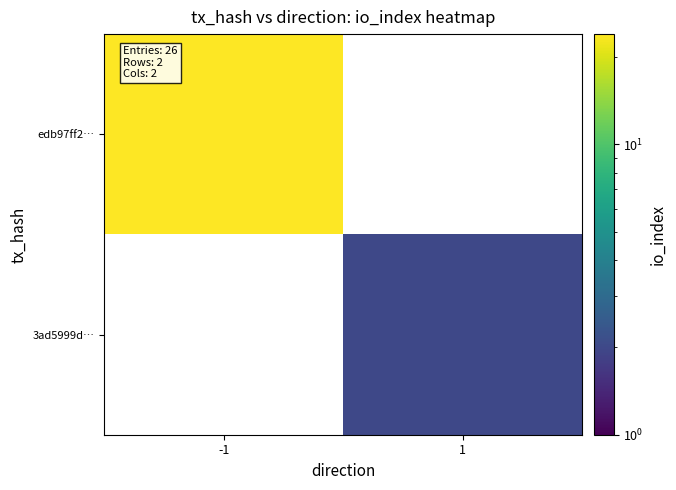

Rank the series by their maximum value, from lowest to highest.

edb97ff2…, 3ad5999d…